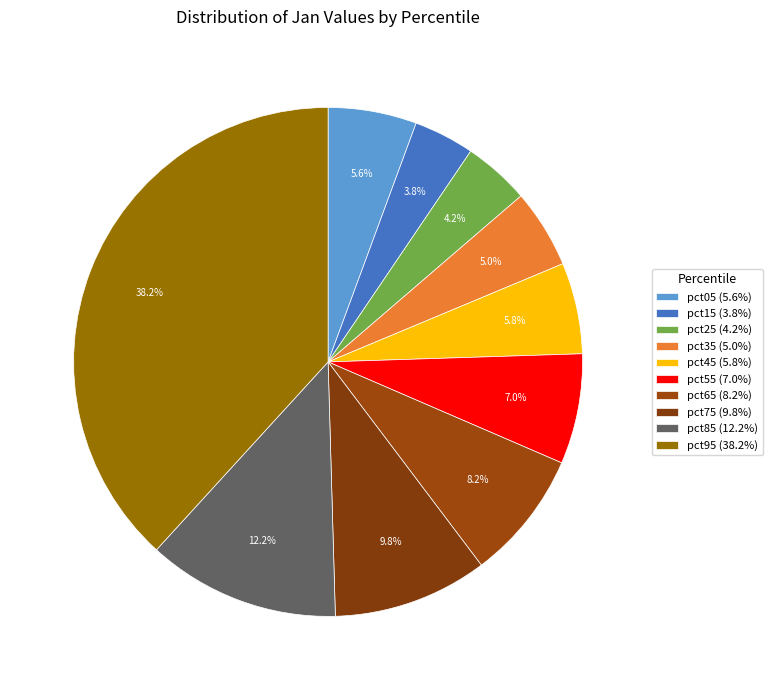

How much of the chart is everything except pct85?

87.8%